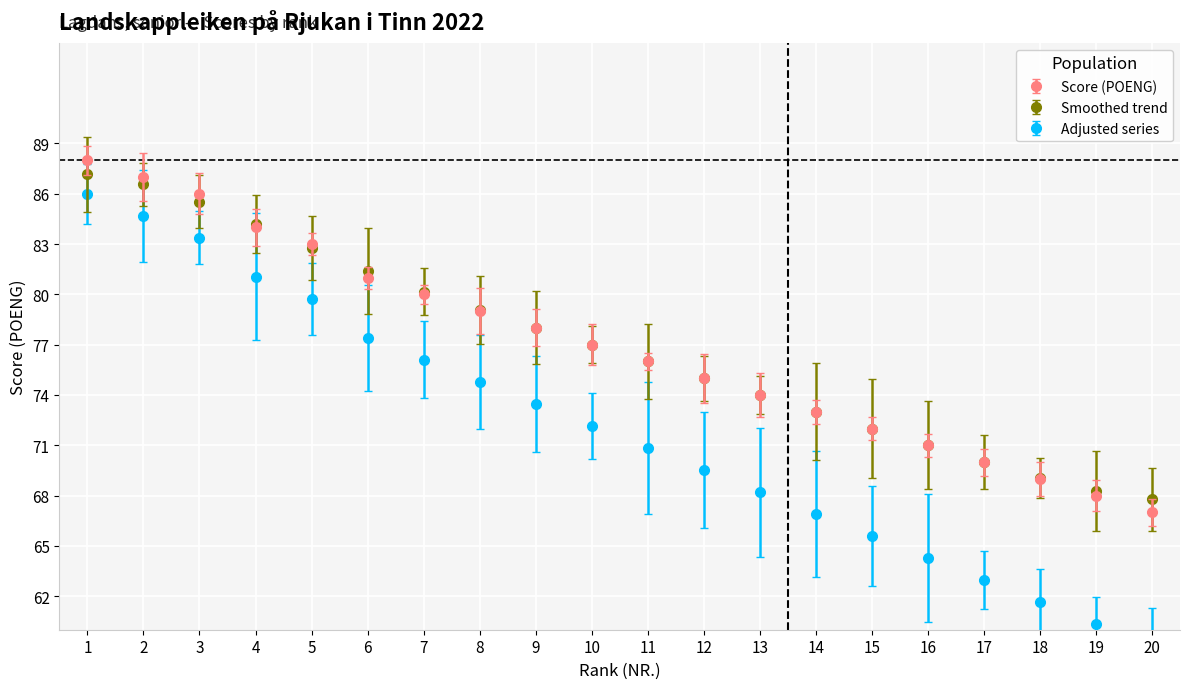

True or false: Rank and POENG intersect in this chart.

False